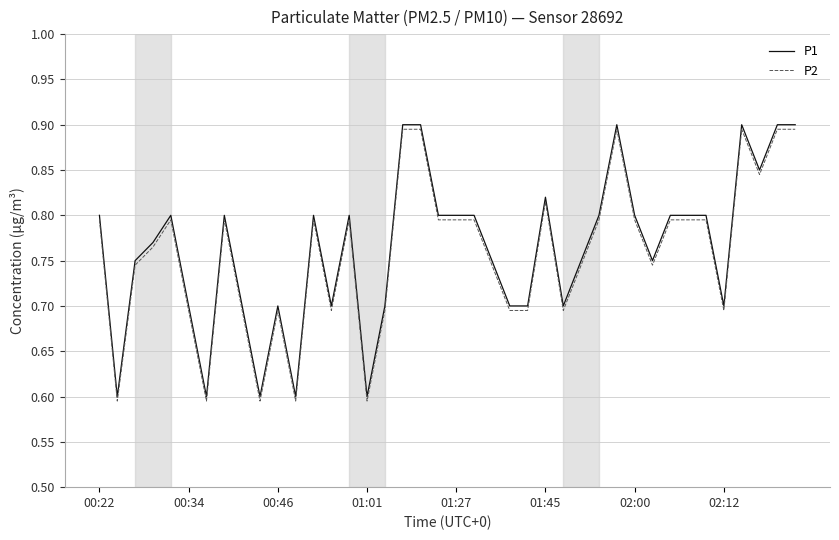

How many lines are shown in the chart?

2